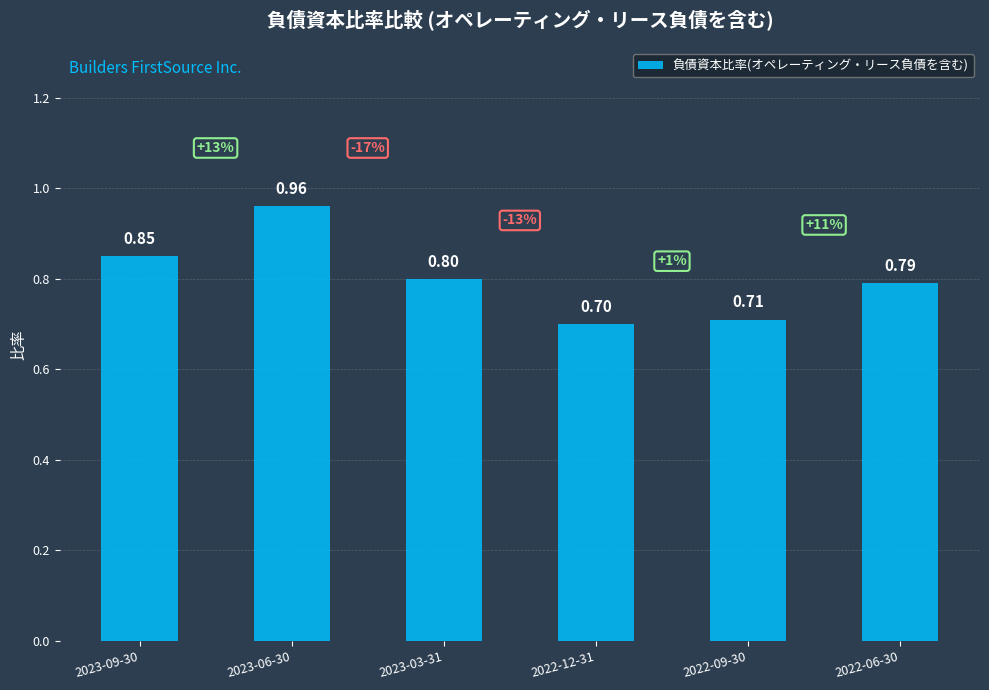

What is the label of the 2nd bar from the left?

2023-06-30